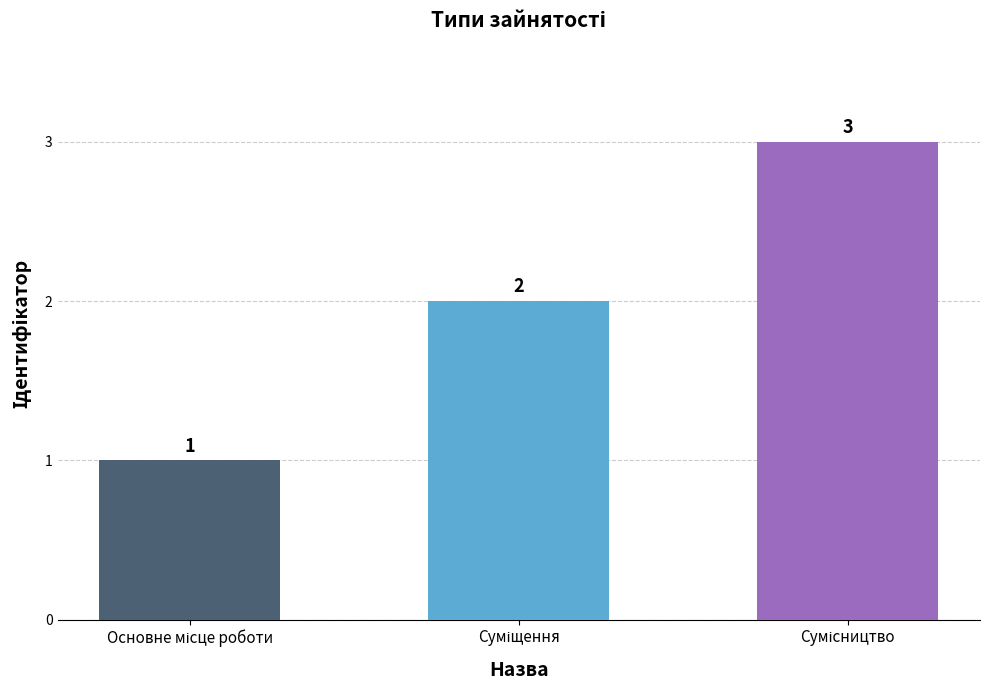

What is the value of the 1st bar from the left?

1